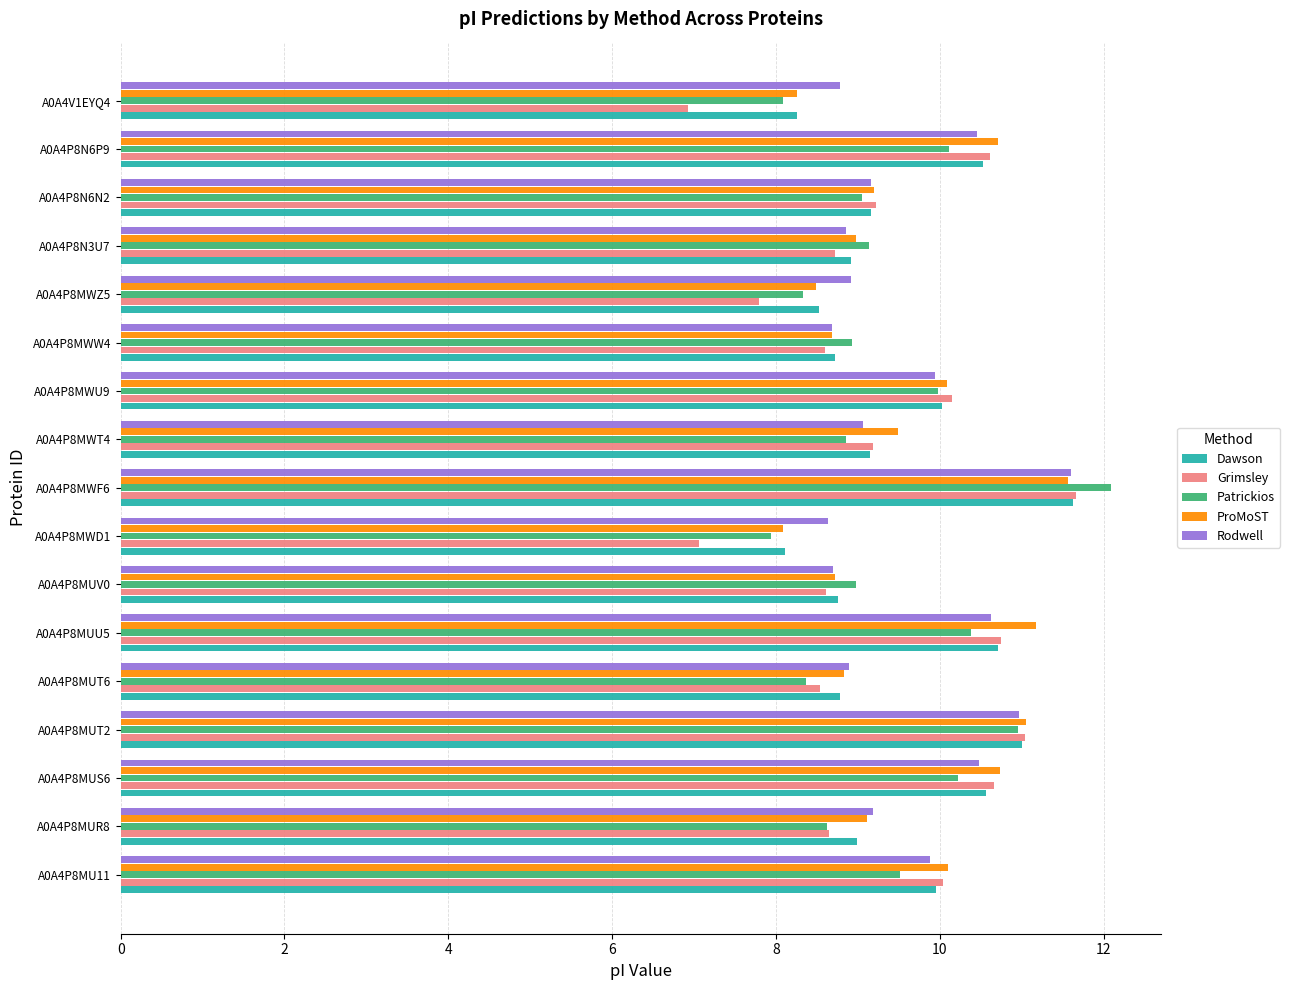

Read the Patrickios value at A0A4V1EYQ4.

8.1